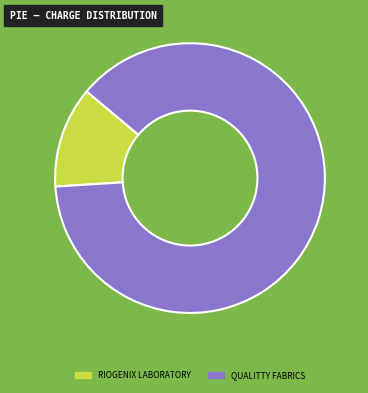

How many segments does this pie chart have?

2